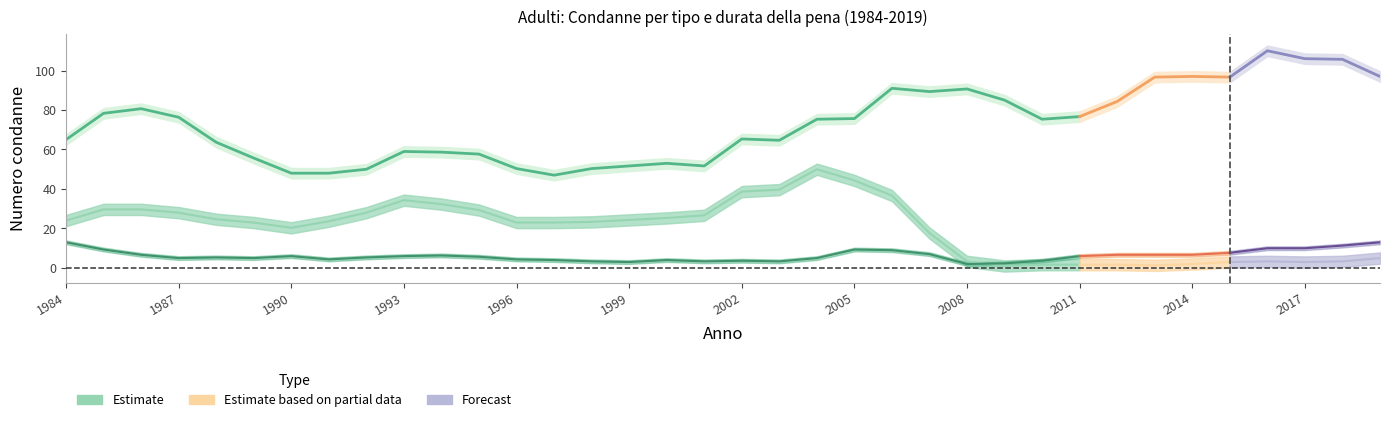

True or false: Con condizionale has a value of 21 at 1997.

True